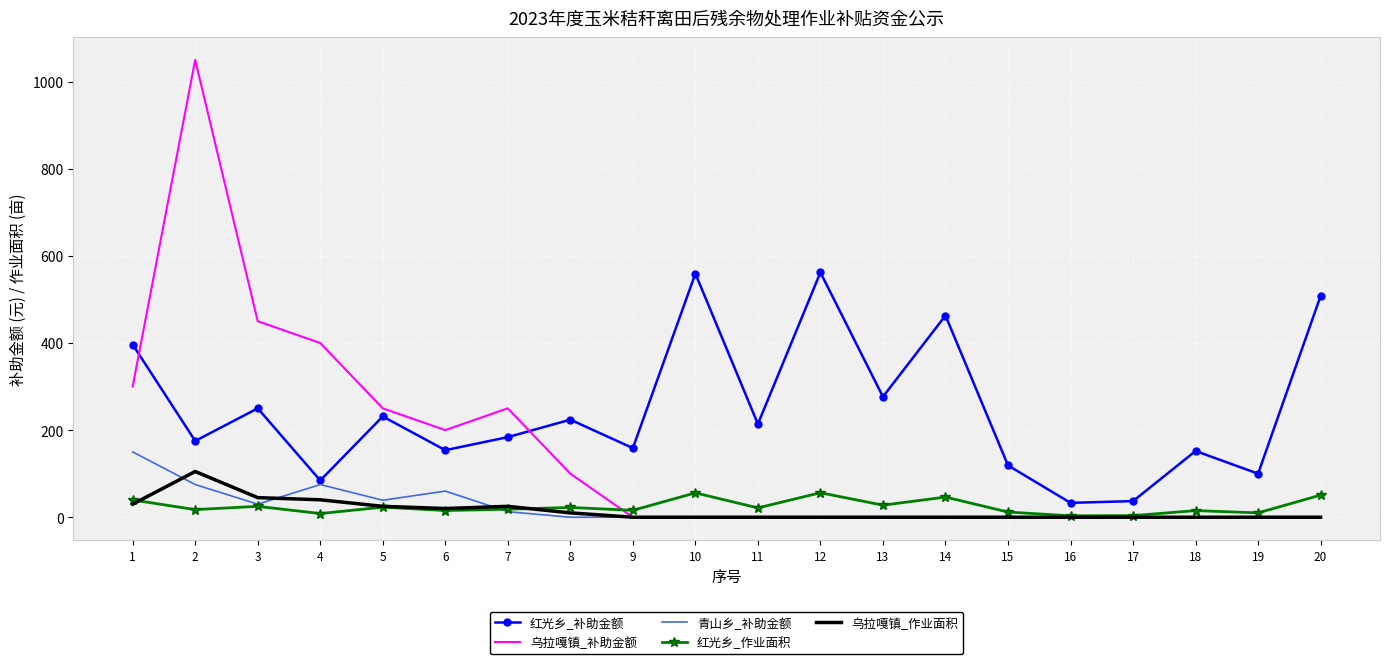

At how many categories does at least one series exceed 333?

8